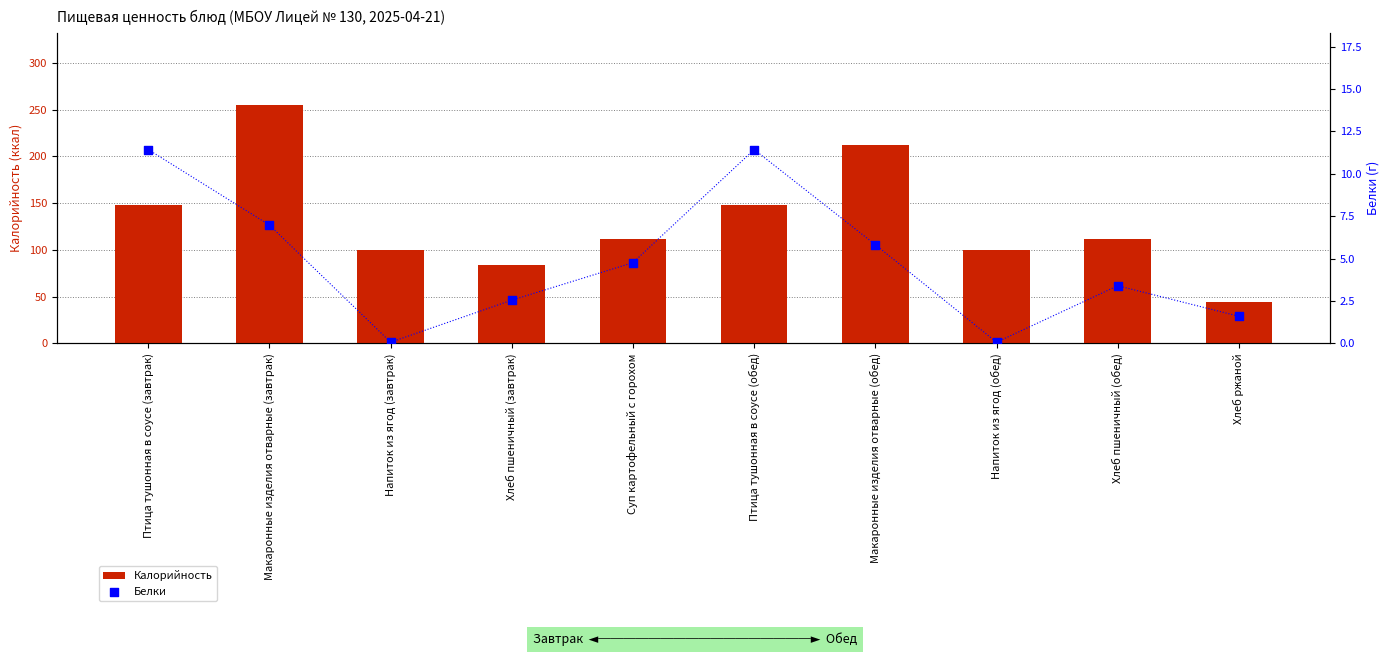

What are all the series names shown in the legend?

Калорийность, Белки